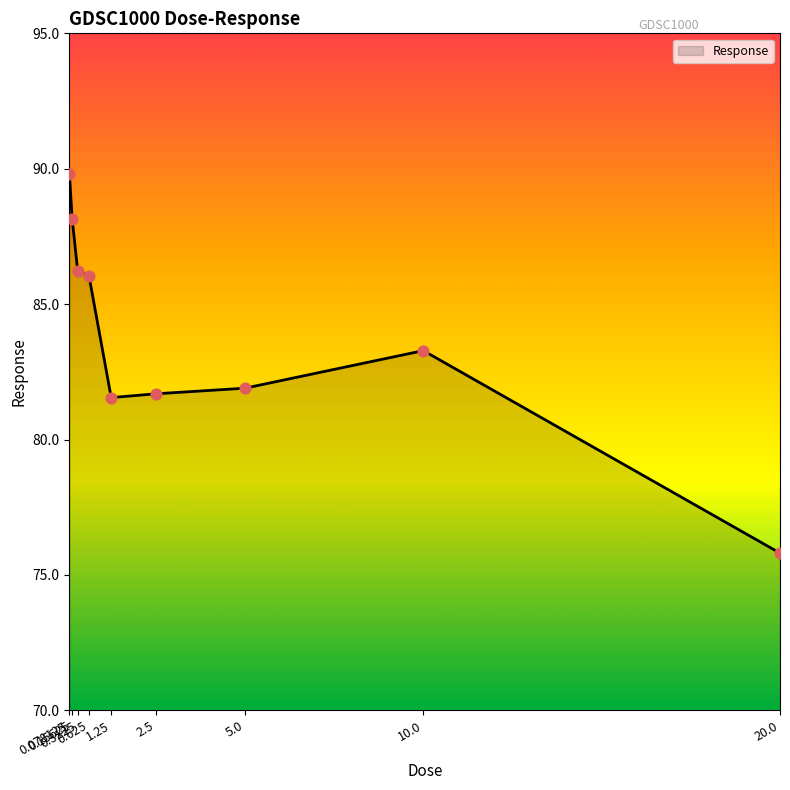

What is the change in value from 0.3125 to 0.625?

-0.2